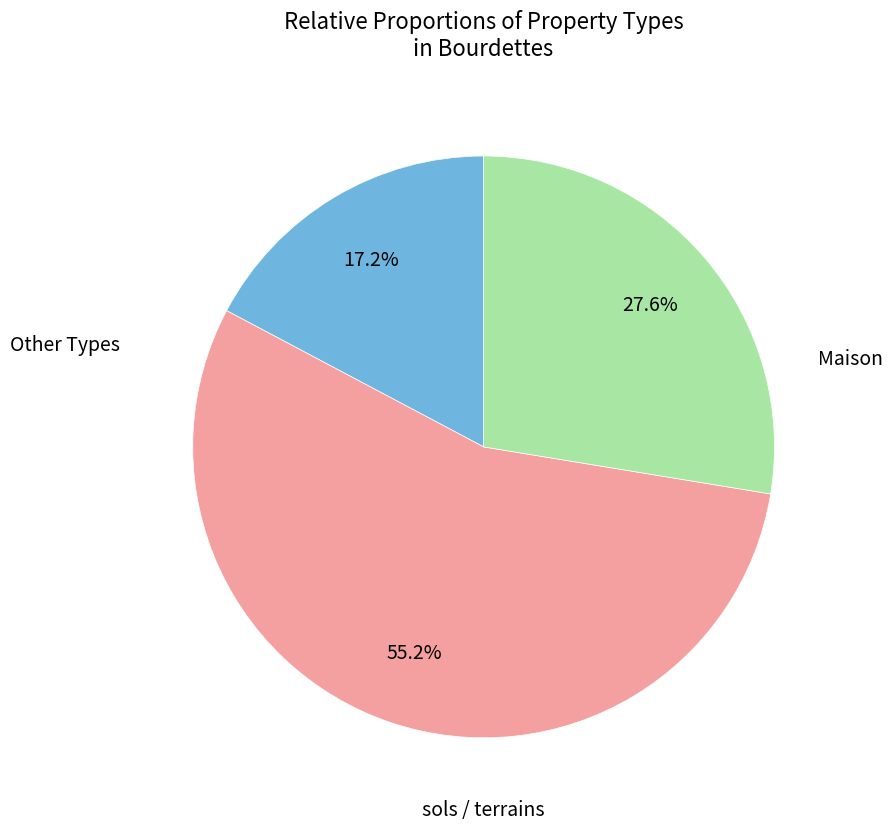

How many segments does this pie chart have?

3